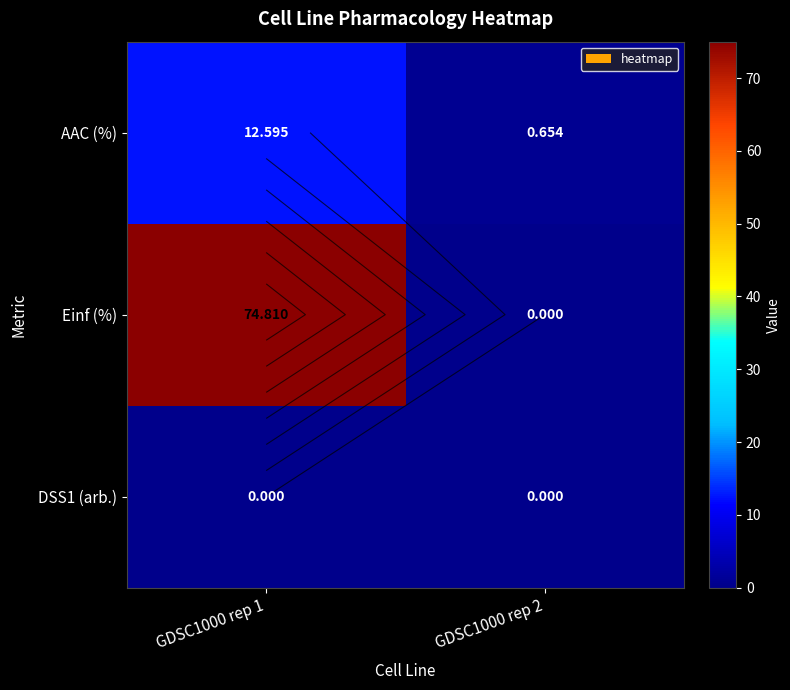

Between GDSC1000 rep 1 and GDSC1000 rep 2, which is larger?

GDSC1000 rep 1